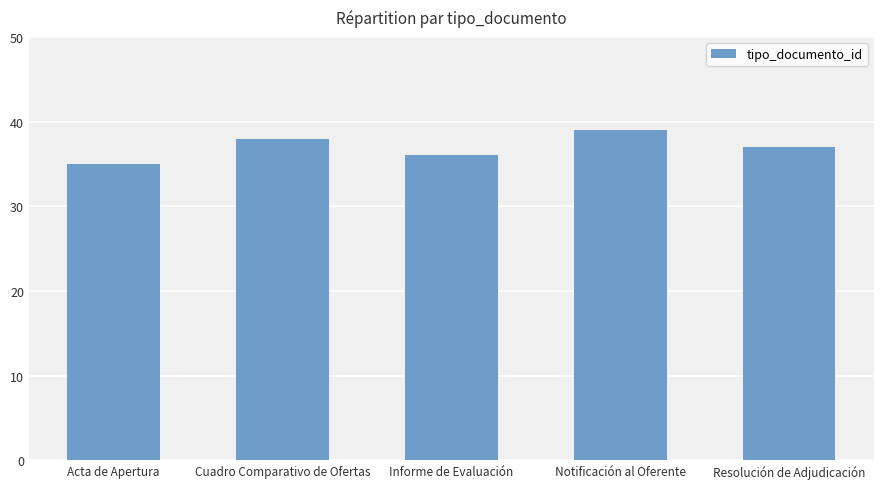

Where does the data first go above 37?

Cuadro Comparativo de Ofertas